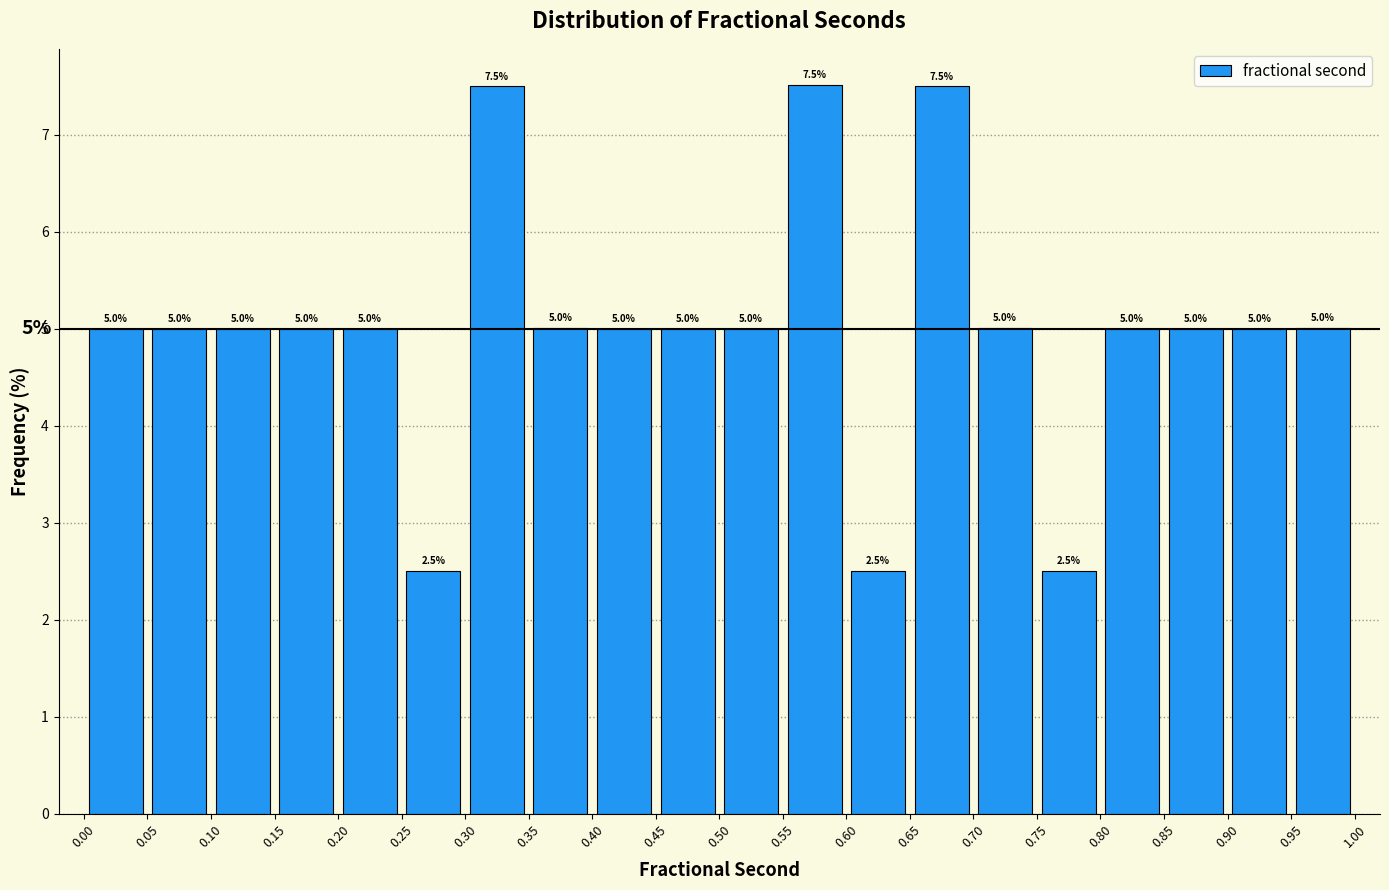

Reading left to right, list every bar in this chart as the range it spans on the x-axis followed by its height.

0.00 to 0.05: 5.0
0.05 to 0.10: 5.0
0.10 to 0.15: 5.0
0.15 to 0.20: 5.0
0.20 to 0.25: 5.0
0.25 to 0.30: 2.5
0.30 to 0.35: 7.5
0.35 to 0.40: 5.0
0.40 to 0.45: 5.0
0.45 to 0.50: 5.0
0.50 to 0.55: 5.0
0.55 to 0.60: 7.5
0.60 to 0.65: 2.5
0.65 to 0.70: 7.5
0.70 to 0.75: 5.0
0.75 to 0.80: 2.5
0.80 to 0.85: 5.0
0.85 to 0.90: 5.0
0.90 to 0.95: 5.0
0.95 to 1.00: 5.0